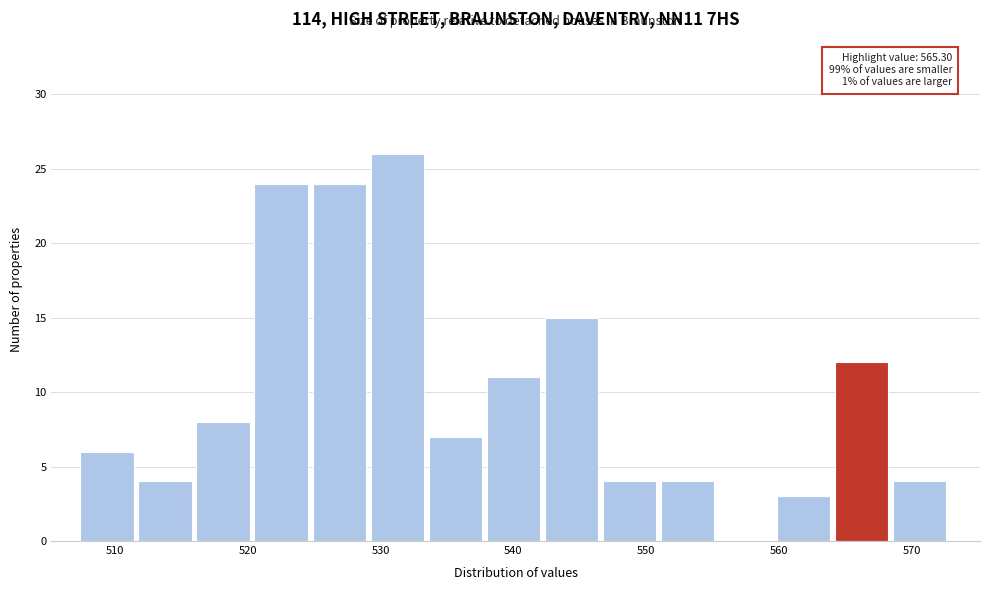

Over which range of the x-axis is the bar tallest?

529 to 534